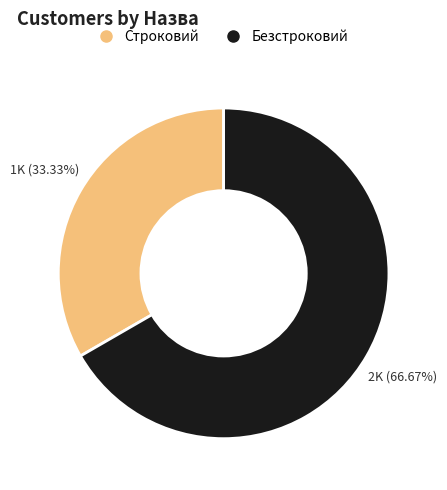

Which slice is the smallest?

Строковий